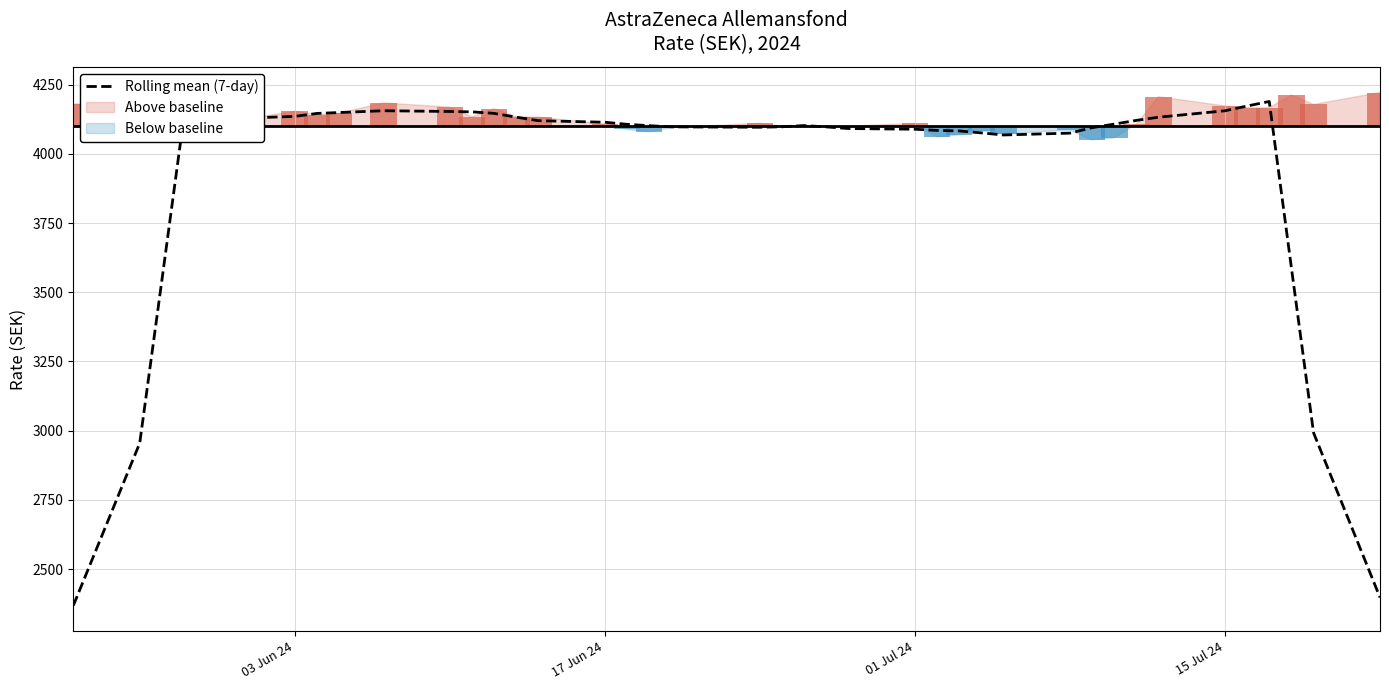

The chart shows a value of 2192.1 at 8. True or false?

False